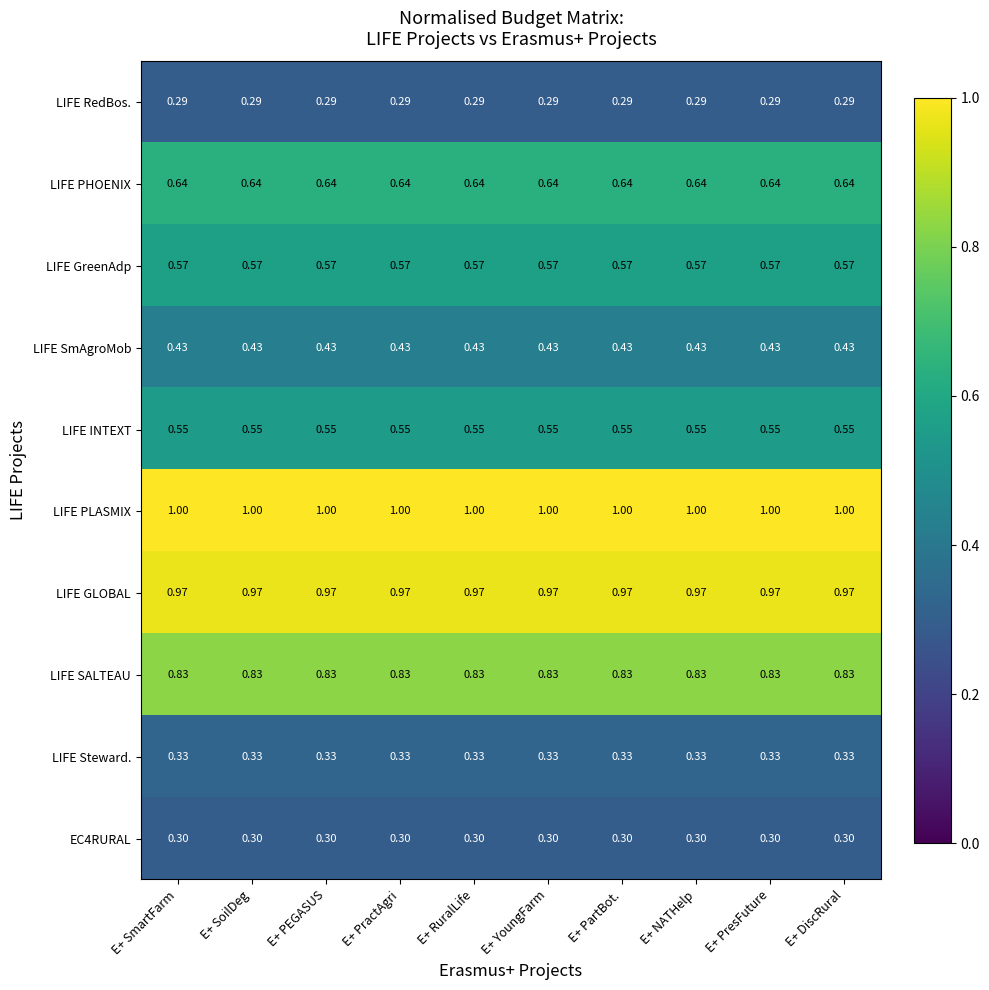

Which series has the largest total across all categories?

LIFE PLASMIX